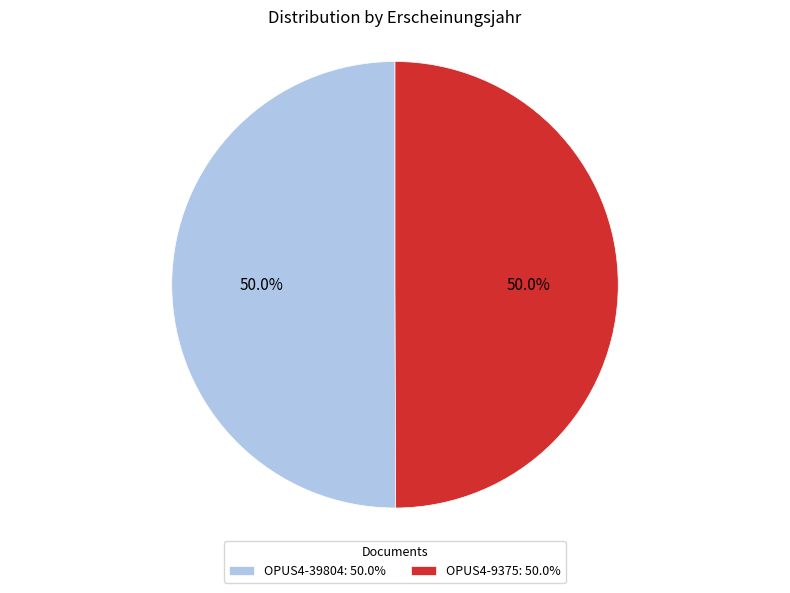

The OPUS4-9375 slice represents 57% of the pie. True or false?

False